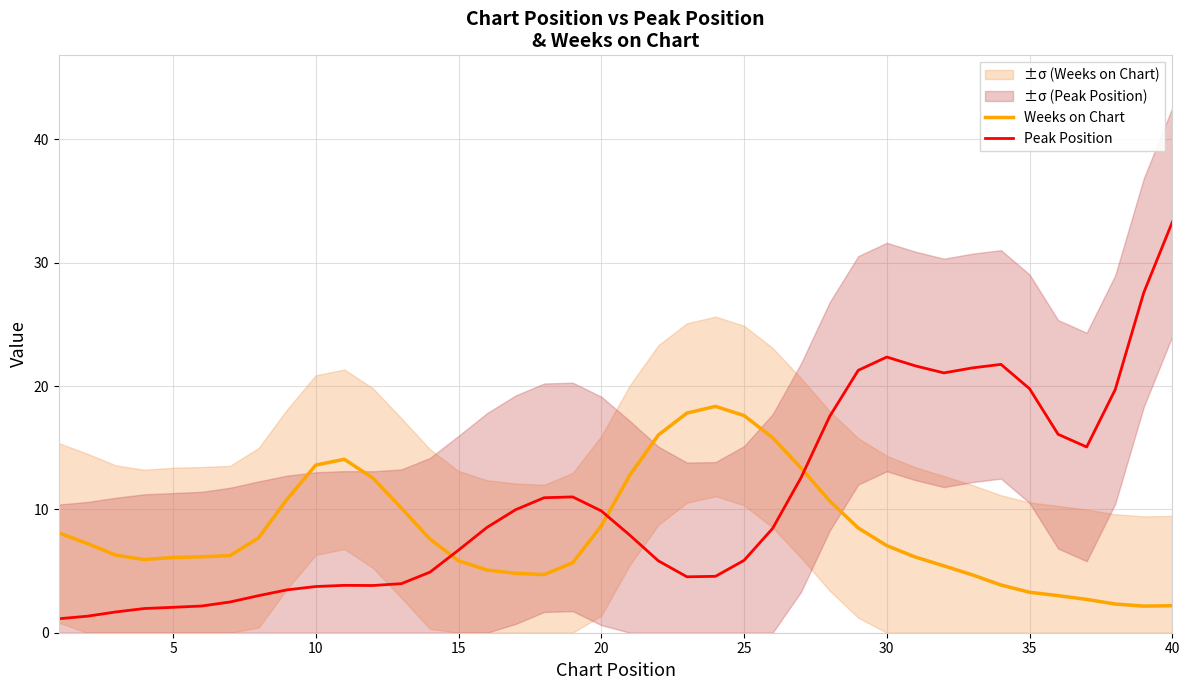

What is the minimum value for Weeks on Chart?

2.2